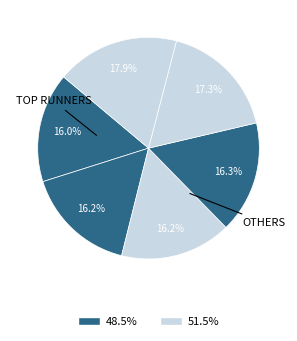

Count the number of slices in the pie.

6